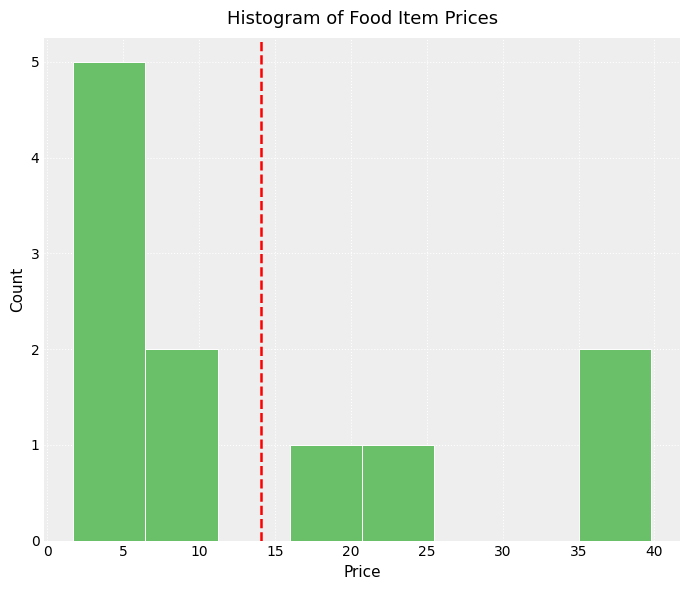

Over which range of the x-axis is the bar tallest?

1.5 to 6.5